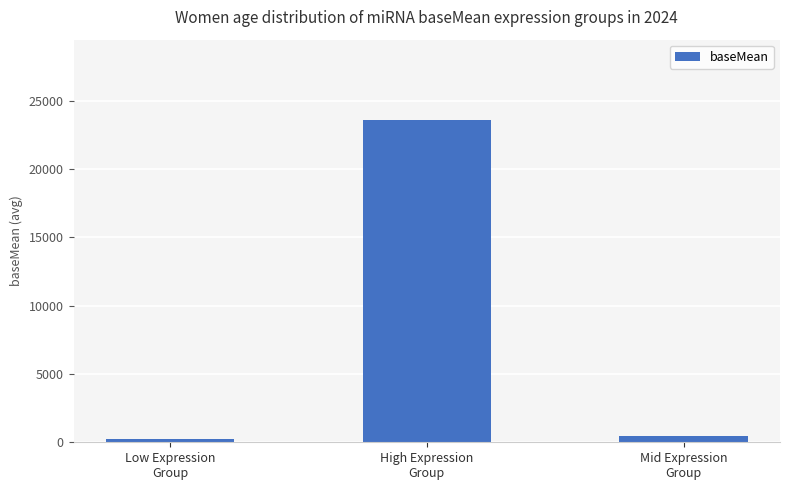

Reading right to left, list all the values displayed in this chart.

485.9	23579.9	247.6